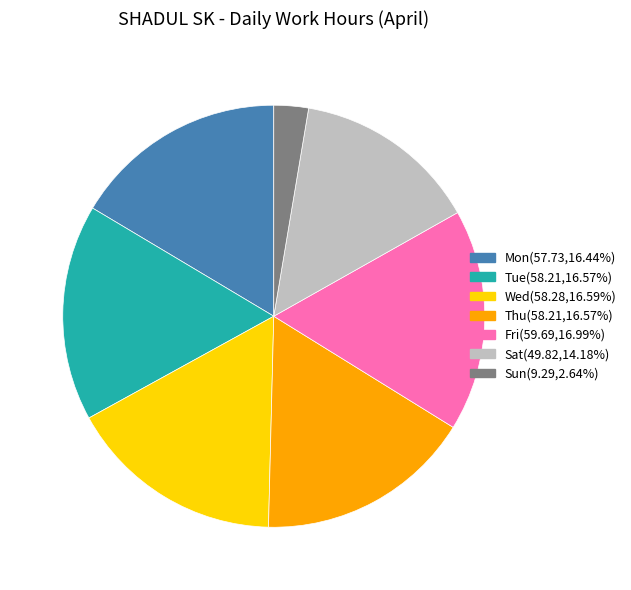

Is there any slice that represents more than half of the pie?

No